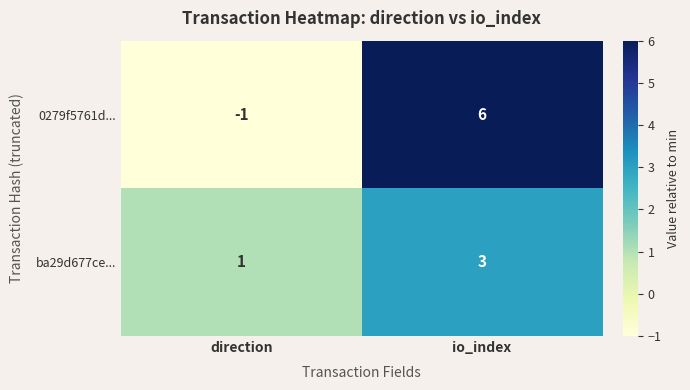

The value of ba29d677ce... at io_index is 3. True or false?

True